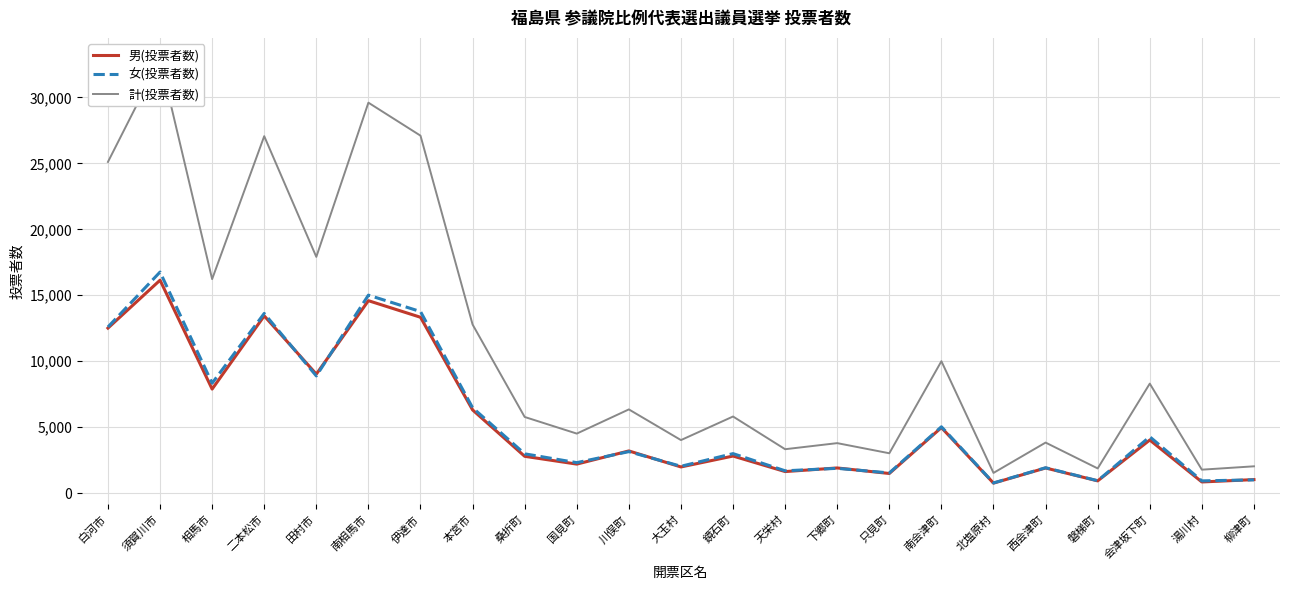

What is the highest value of the 女(投票者数) series?

16760